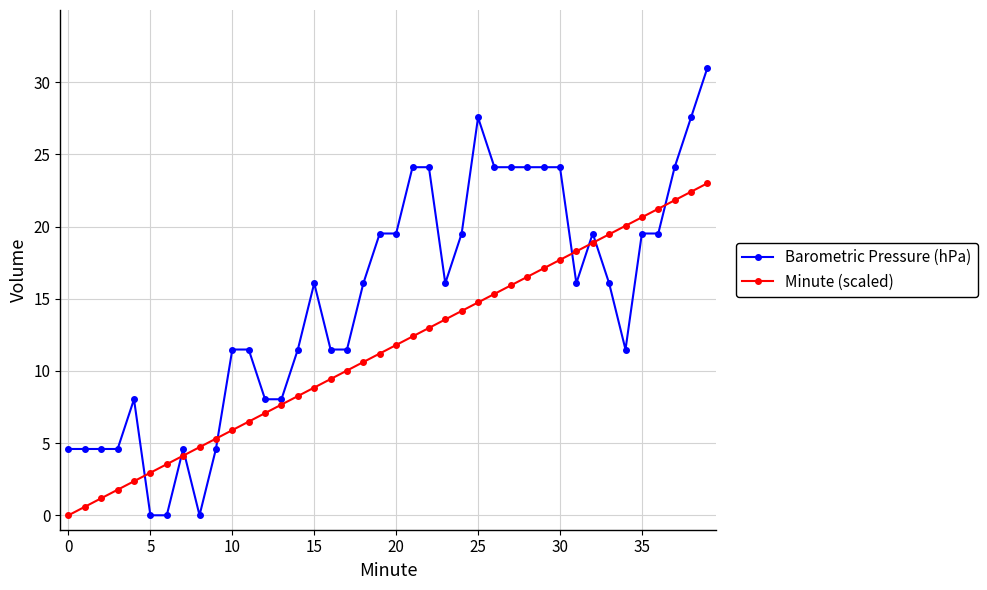

What is the highest value of the Minute (scaled) series?

23.0